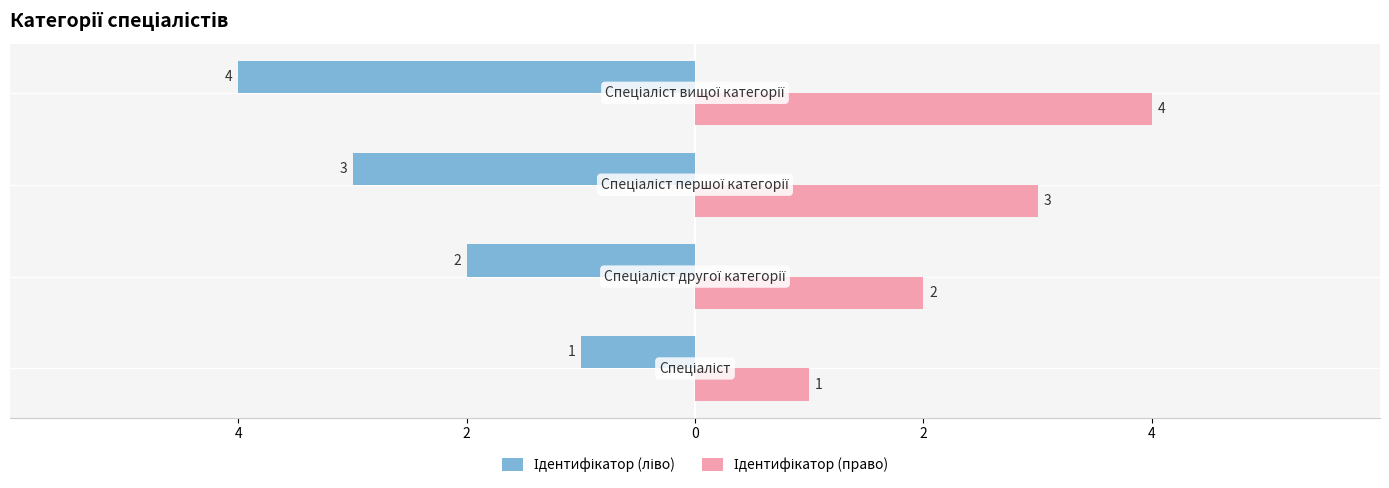

What is the value of the Ідентифікатор (право) bar at the 1st from the left?

1